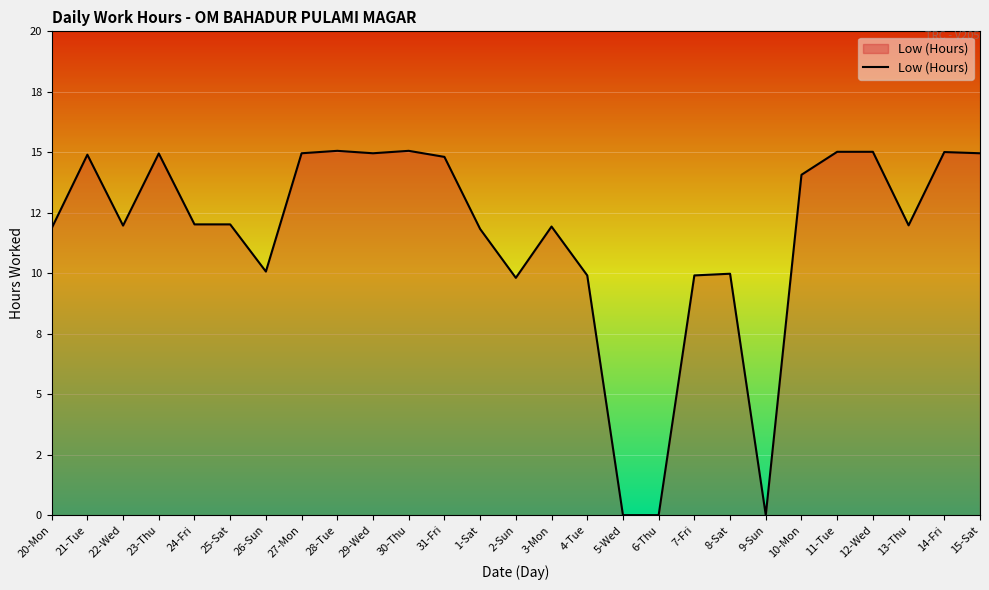

Does the chart have visible grid lines?

Yes